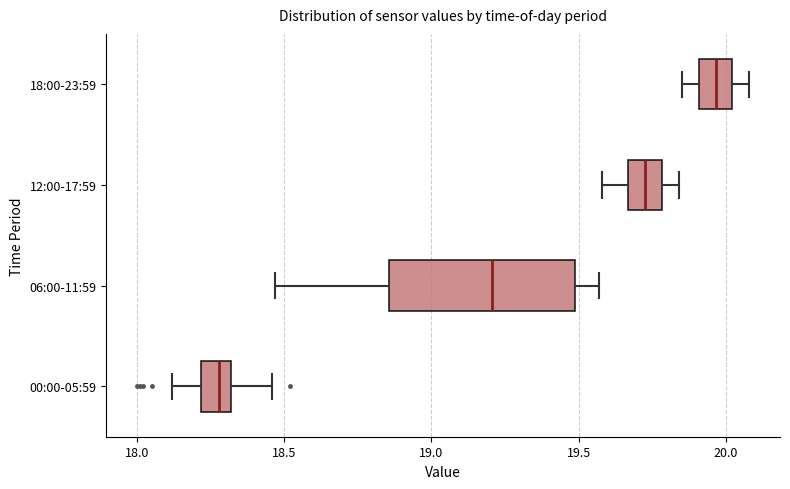

Reading bottom to top, read every box against the x-axis: the position of its median line, the range the box covers, and the ends of its whiskers. The values are not printed on the chart, so give them approximately, as read against the axis.

00:00-05:59: median 18.30 (inside the box), box 18.20 to 18.30, whiskers 18.10 to 18.45
06:00-11:59: median 19.20, box 18.85 to 19.50, whiskers 18.45 to 19.55
12:00-17:59: median 19.75, box 19.65 to 19.80, whiskers 19.60 to 19.85
18:00-23:59: median 19.95, box 19.90 to 20.00, whiskers 19.85 to 20.10